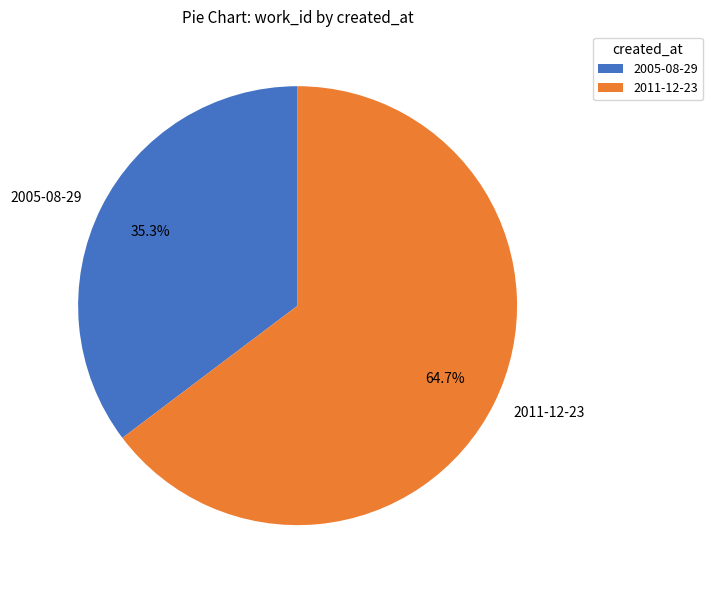

How many segments does this pie chart have?

2